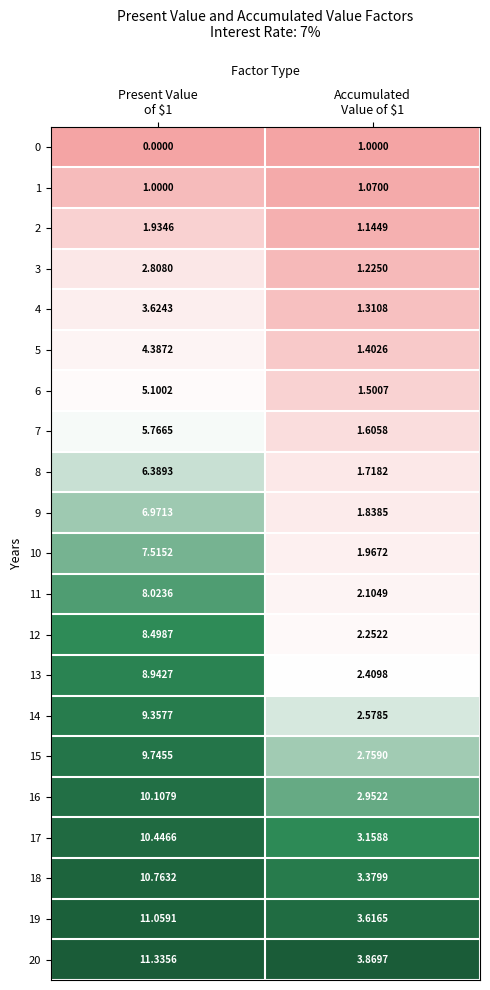

What is the maximum value shown in the chart?

11.3